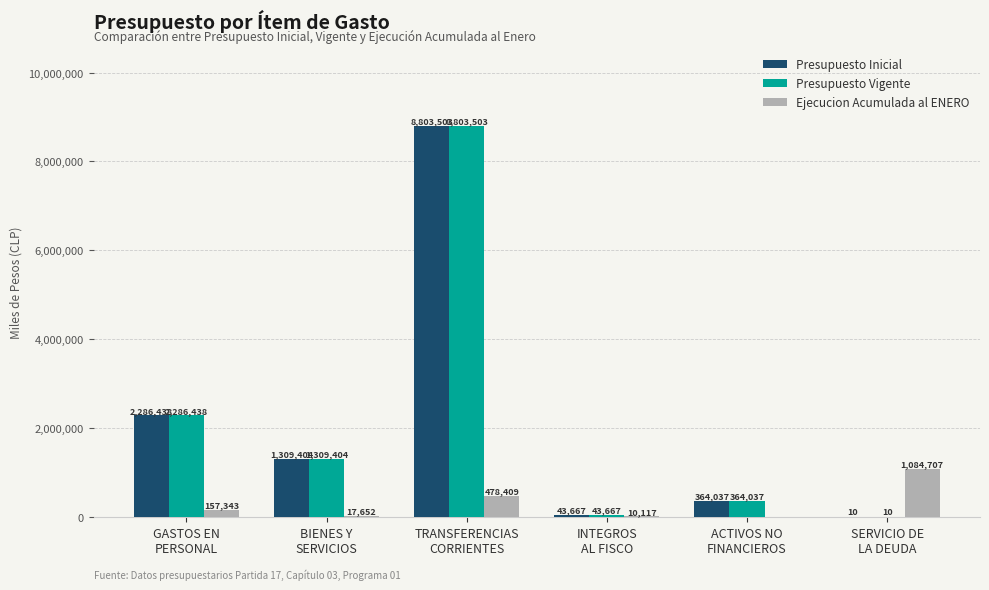

What is the sum of all Presupuesto Inicial values?

12807059